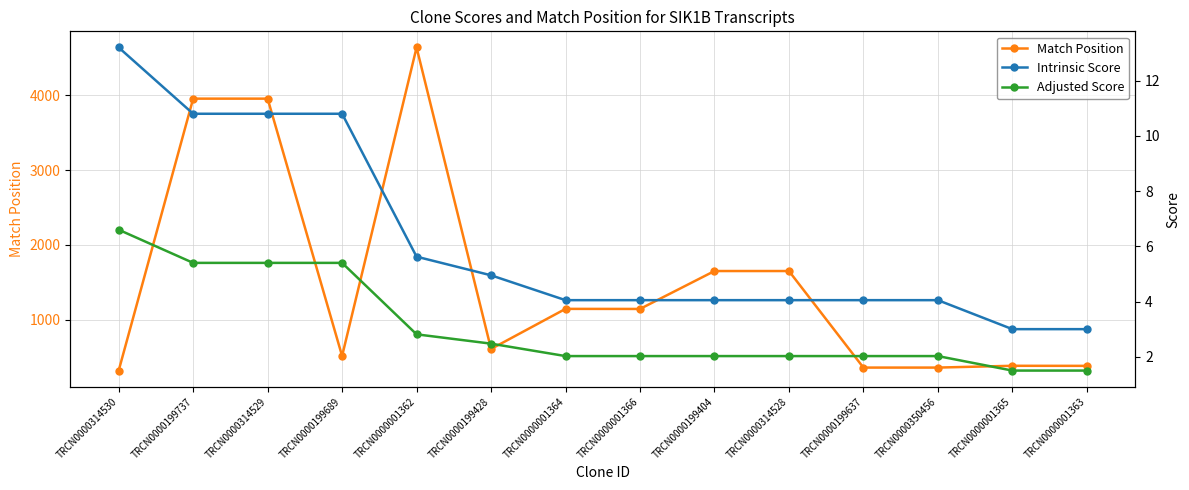

True or false: Adjusted Score and Intrinsic Score cross at least once.

False